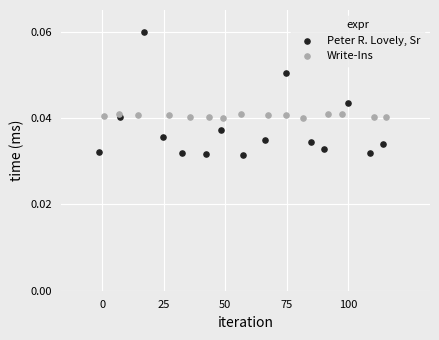

What are all the series names shown in the legend?

Peter R. Lovely, Sr, Write-Ins